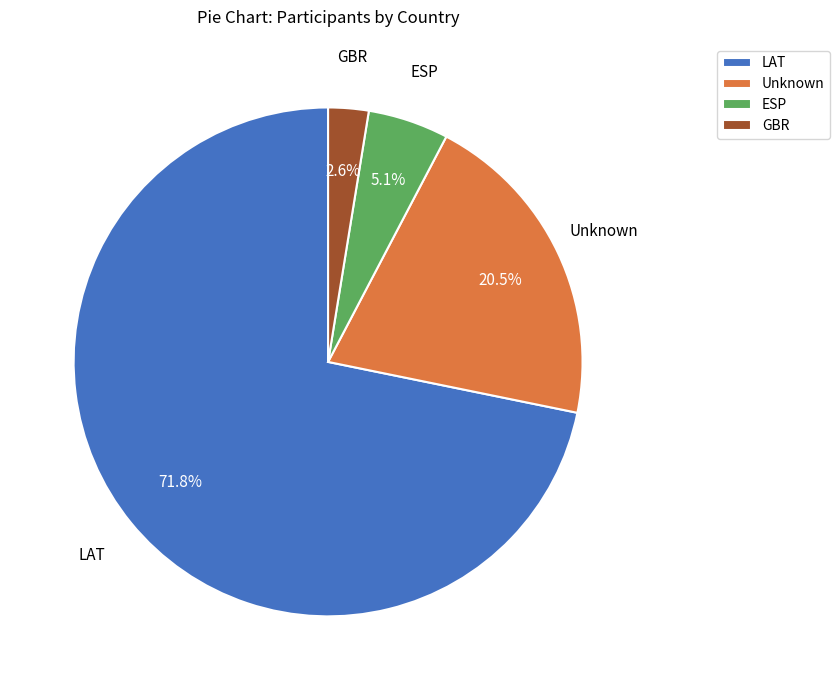

What is the largest slice in the pie chart?

LAT